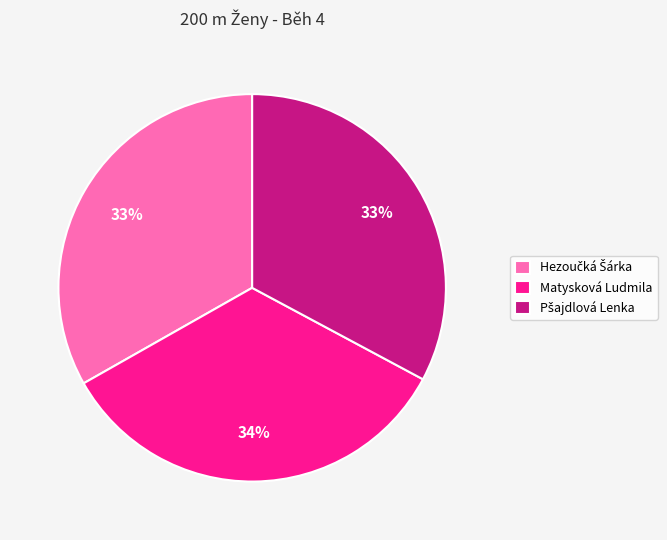

What percentage is the Matysková Ludmila slice, to the nearest percent?

34%